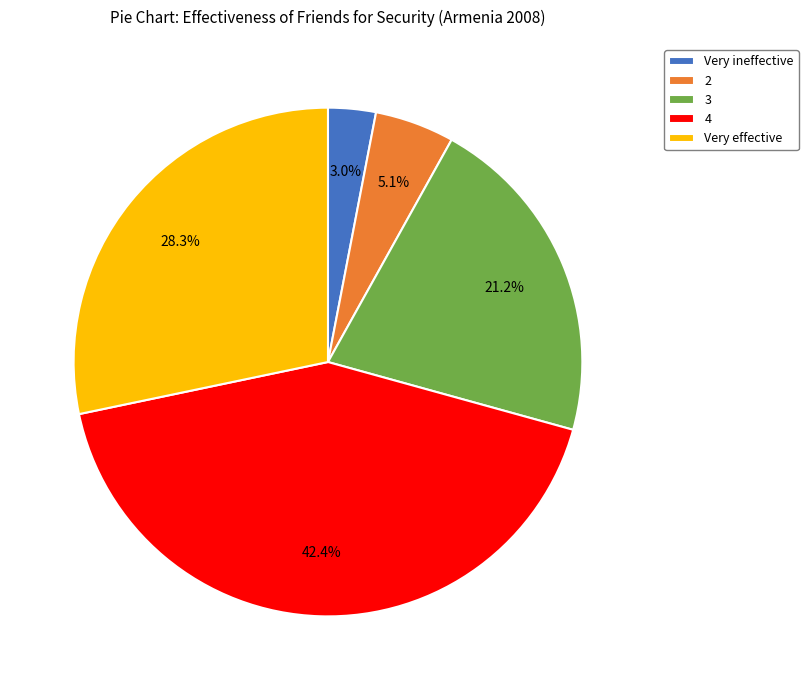

Is the sum of 2 and 4 greater than half?

No